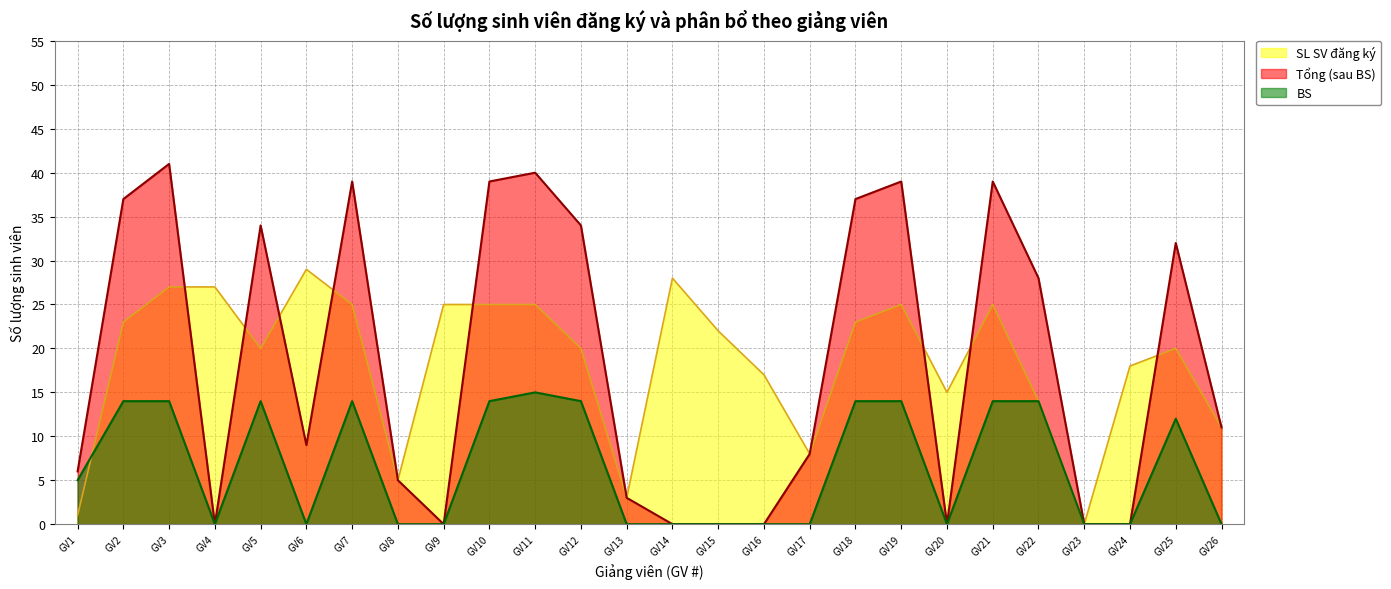

Which category has the lowest value in the SL SV đăng ký series?

GV23